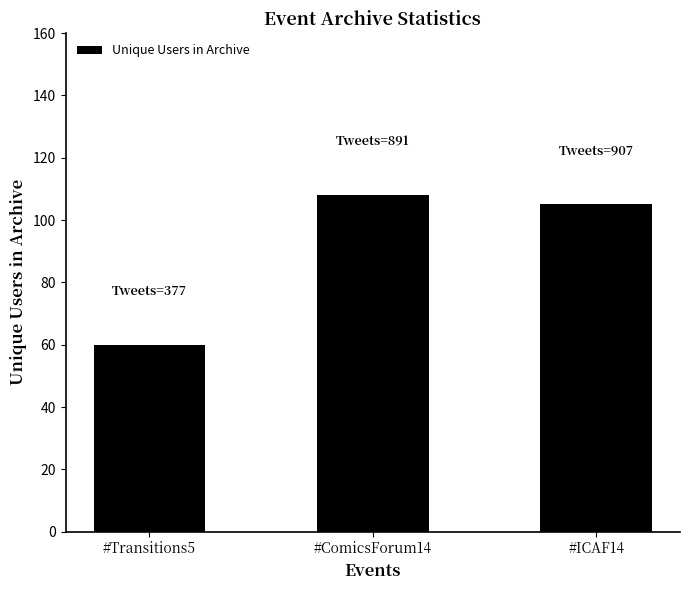

List the labels in order of value, largest first.

#ComicsForum14, #ICAF14, #Transitions5